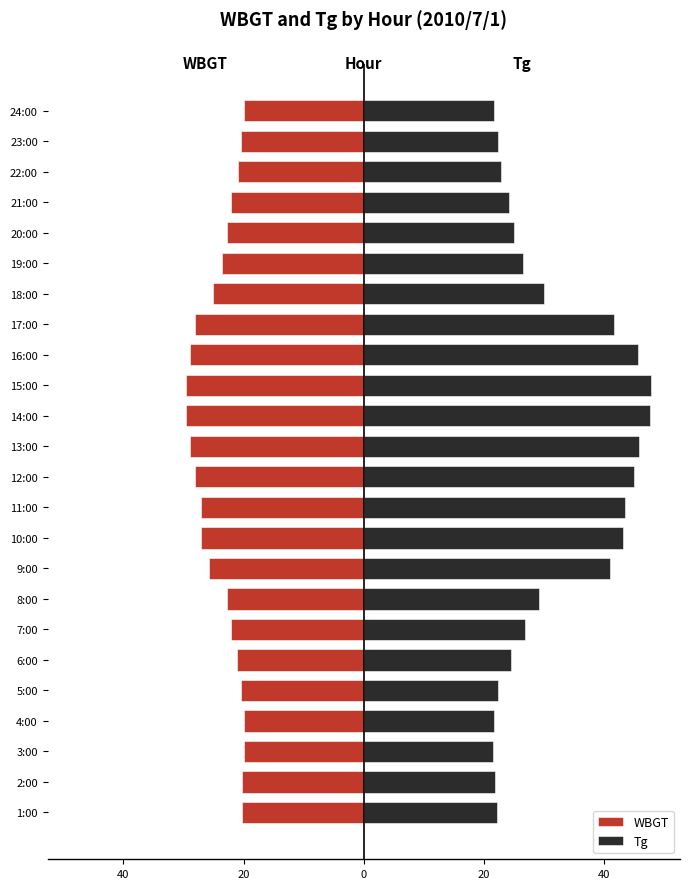

What is the label of the 2nd bar from the right?

23:00